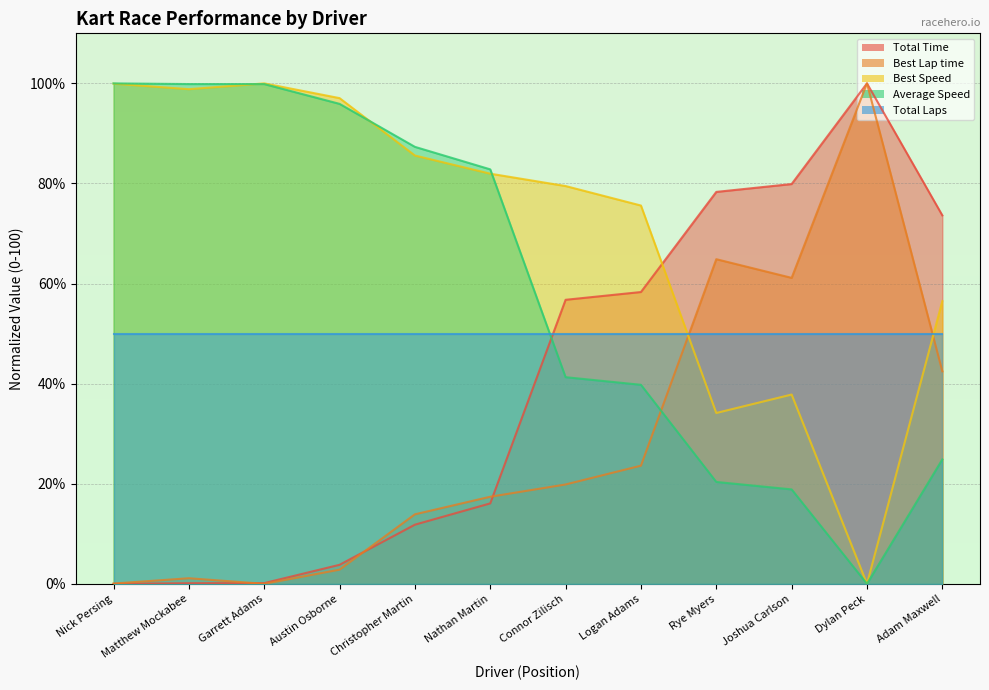

Between which two adjacent categories do Best Speed and Total Time first intersect?

Logan Adams and Rye Myers